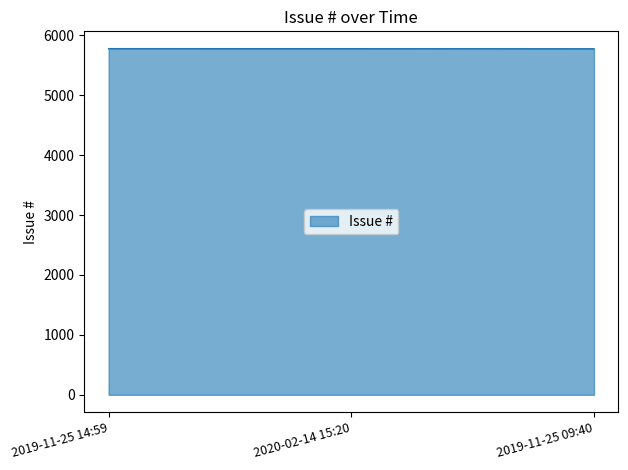

How many lines are shown in the chart?

1